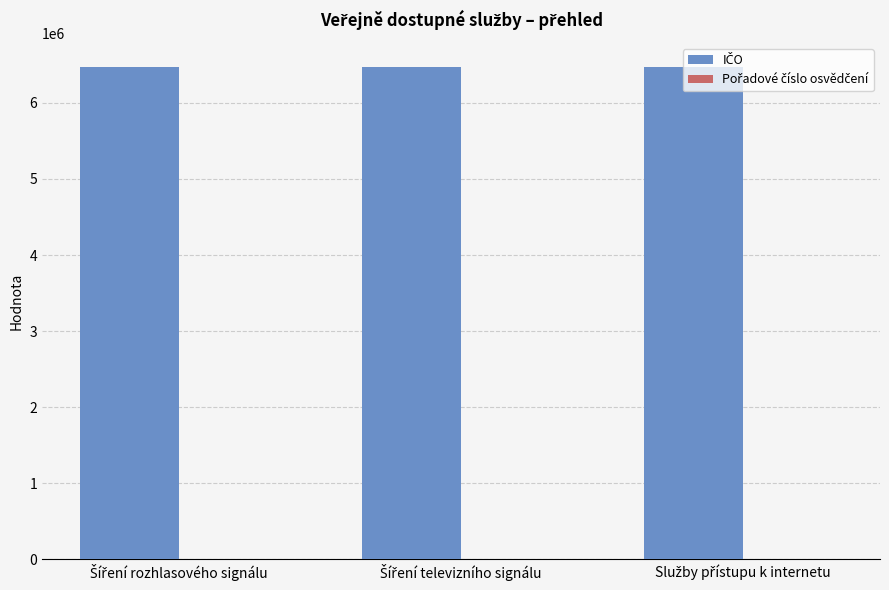

What is the maximum value shown in the chart?

6465897